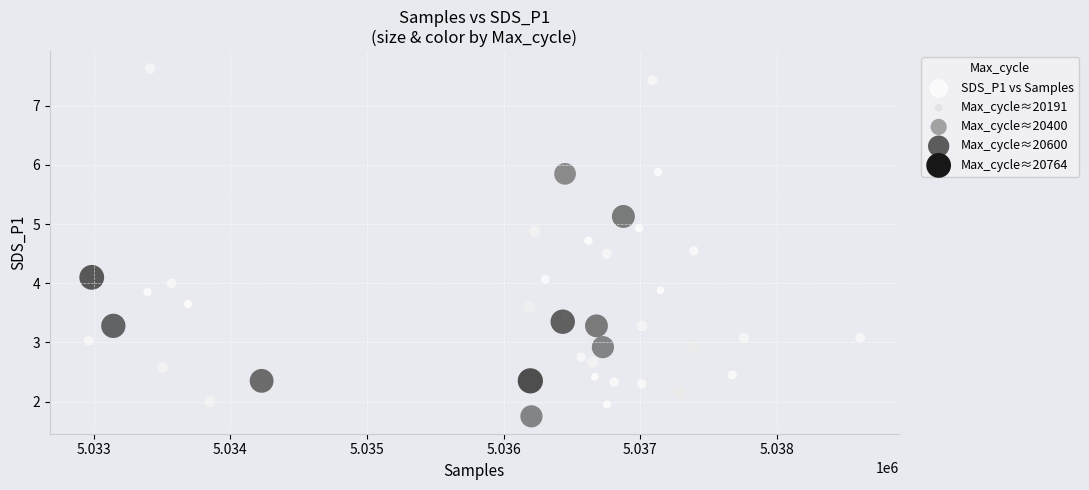

What is the range of Y values (max minus min)?

5.9